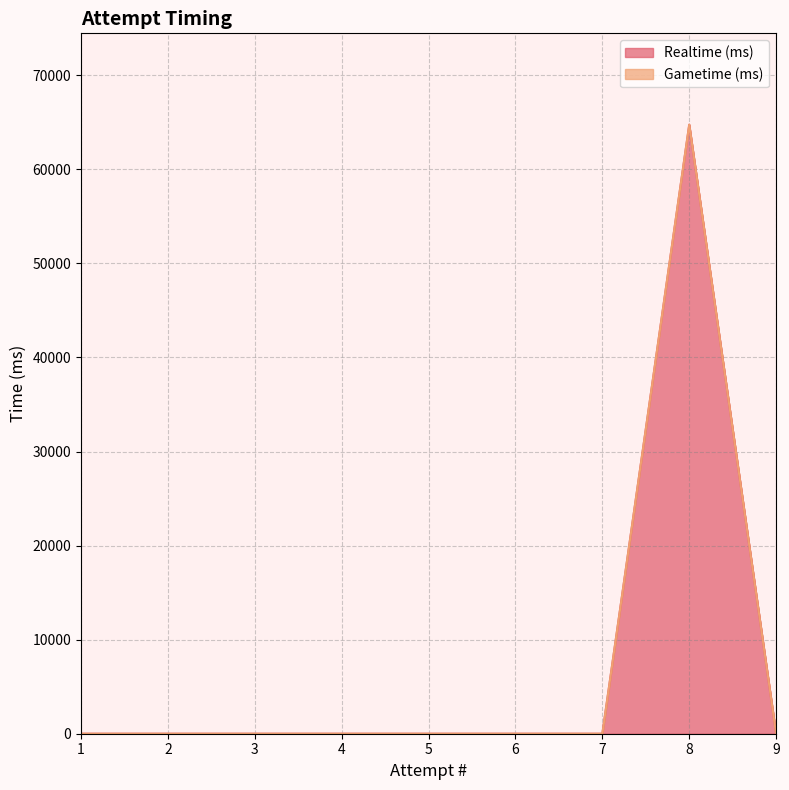

Which series changed the most between 5 and 4?

Realtime (ms)